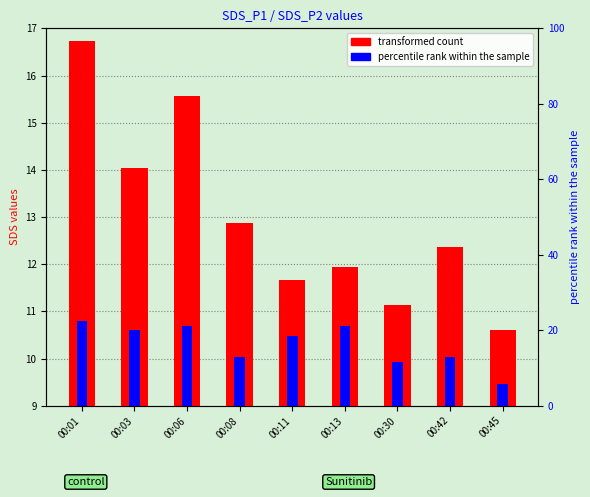

Rank the series by their maximum value, from lowest to highest.

SDS_P2 (percentile rank), SDS_P1 (transformed count)